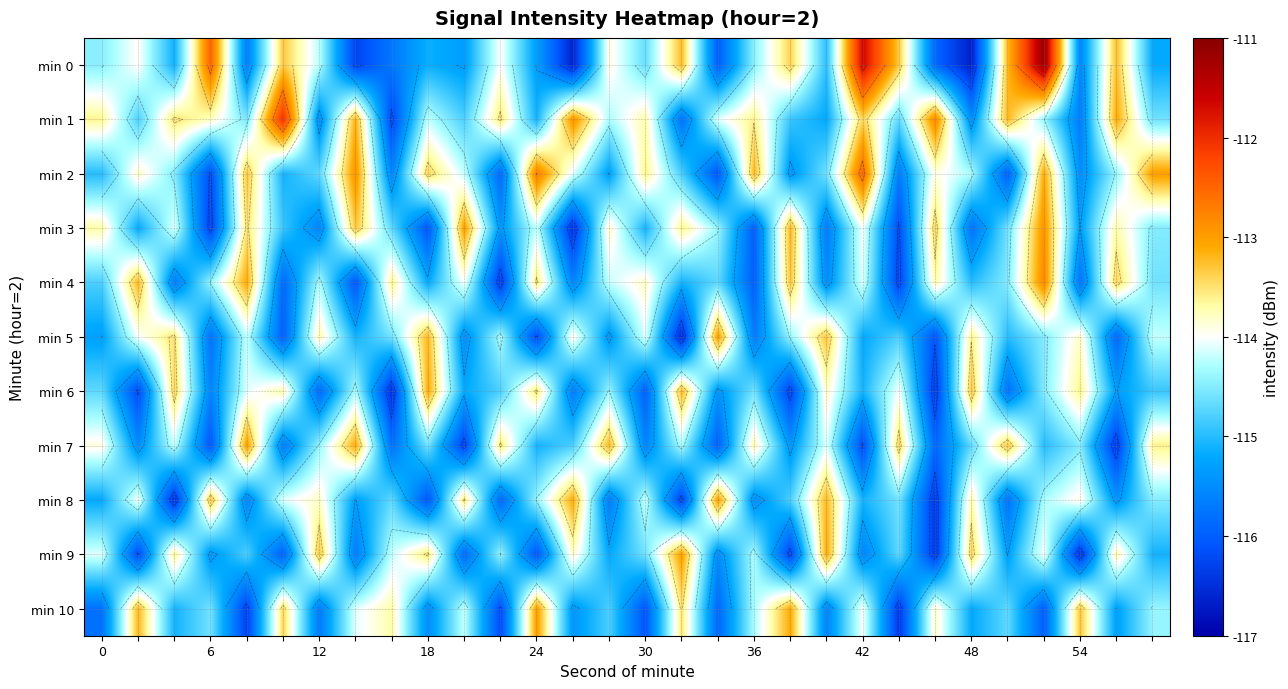

What is the total value across all series at 20?

-1259.1